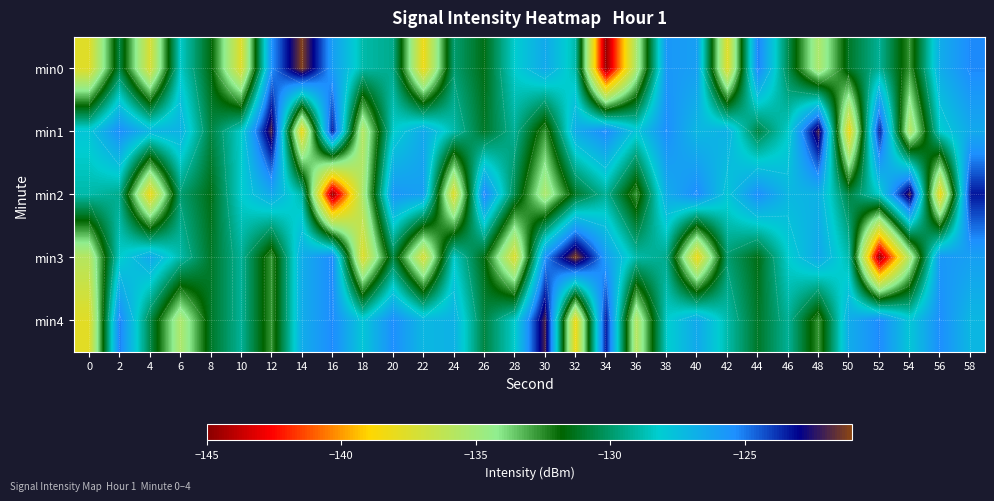

Which category has the highest value in the min3 series?

32